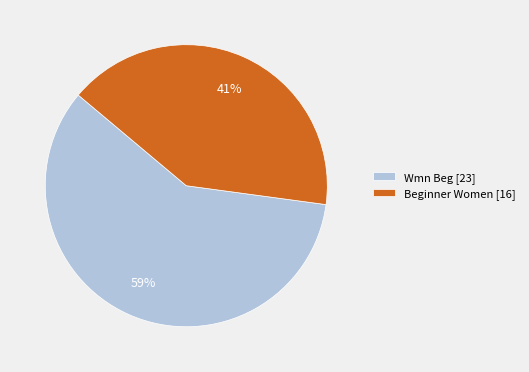

Rank the categories by value from highest to lowest.

Wmn Beg, Beginner Women